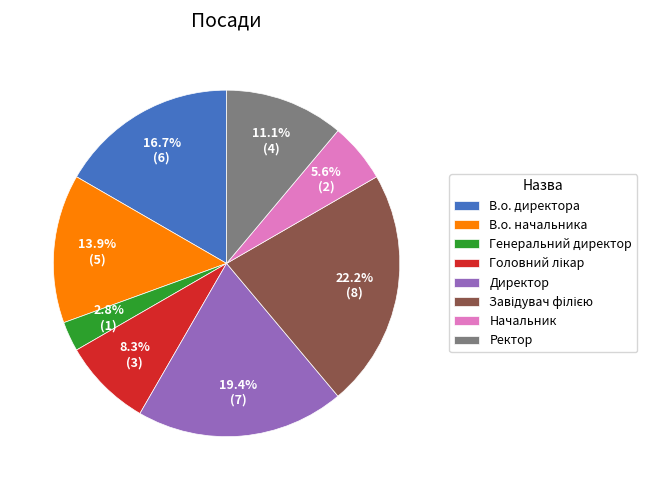

Is it true that Начальник is 17% of the pie?

False